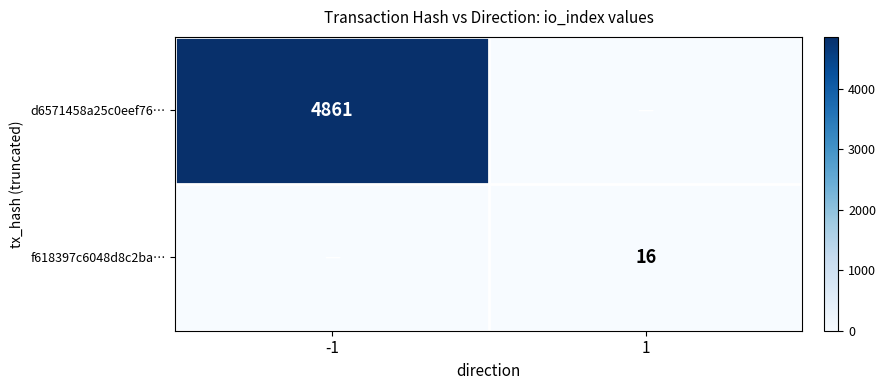

The f618397c6048d8c2ba… series shows 16 at 1. True or false?

True